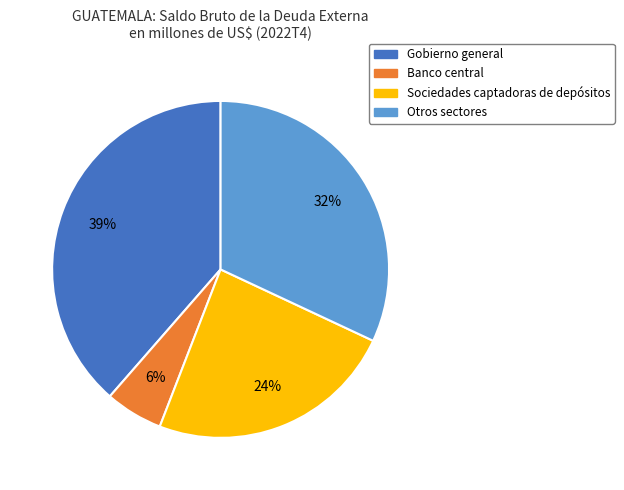

How many segments does this pie chart have?

4